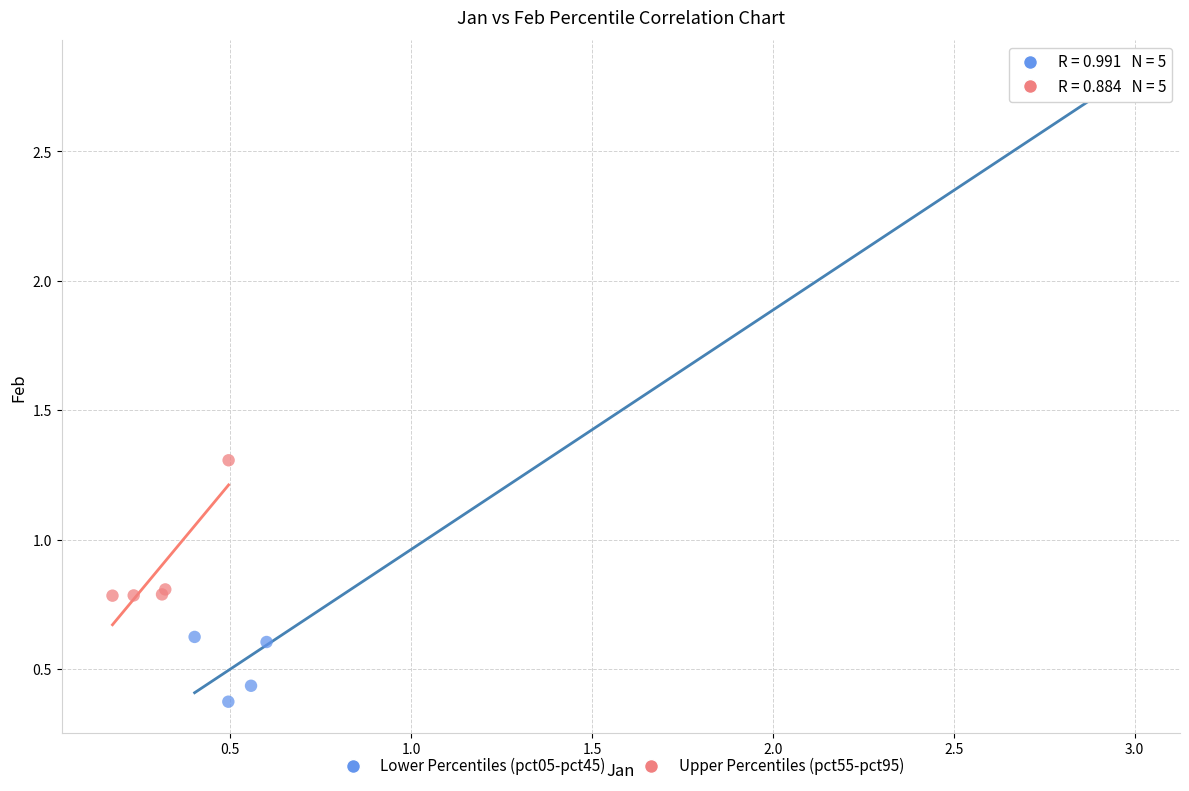

Which series contains the lowest Y value?

Lower Percentiles (pct05-pct45)